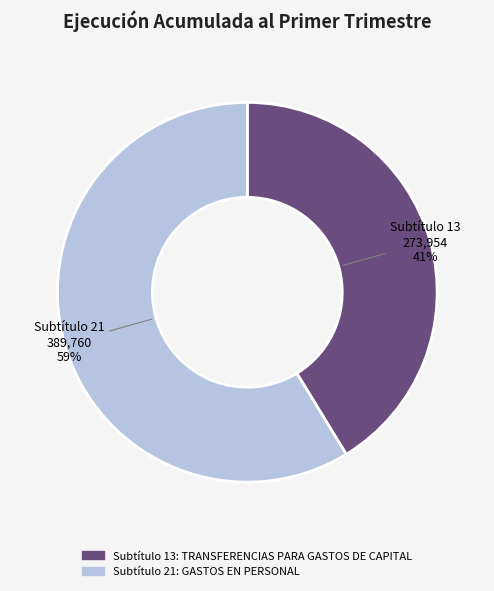

Is there a majority slice in this chart?

Yes